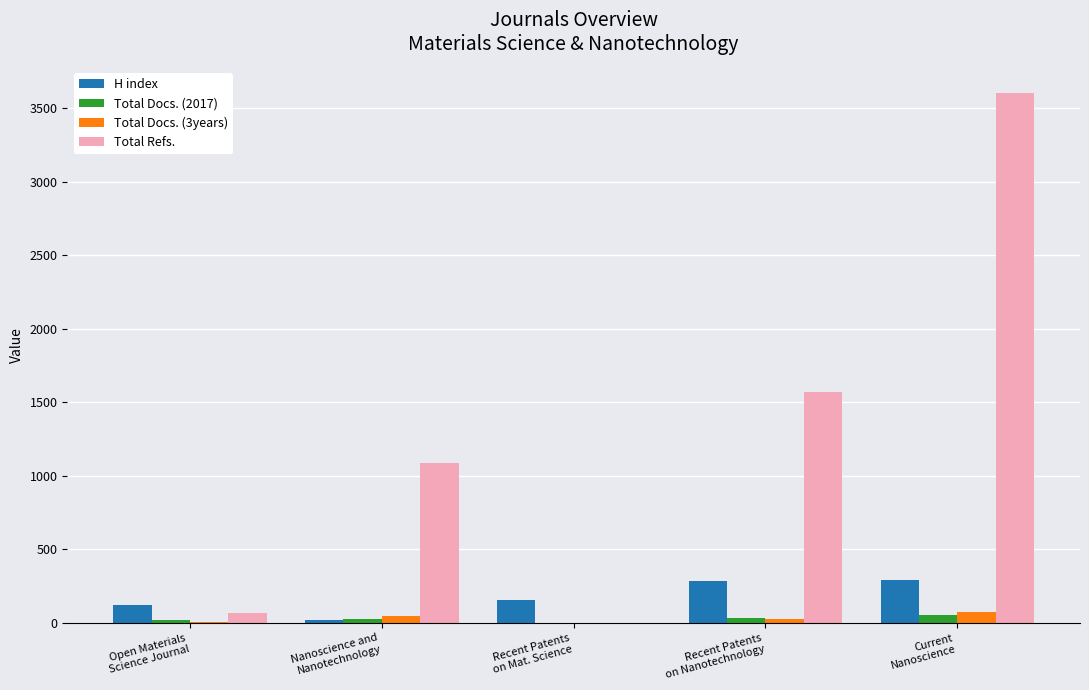

What is the sum of all Total Docs. (2017) values?

129